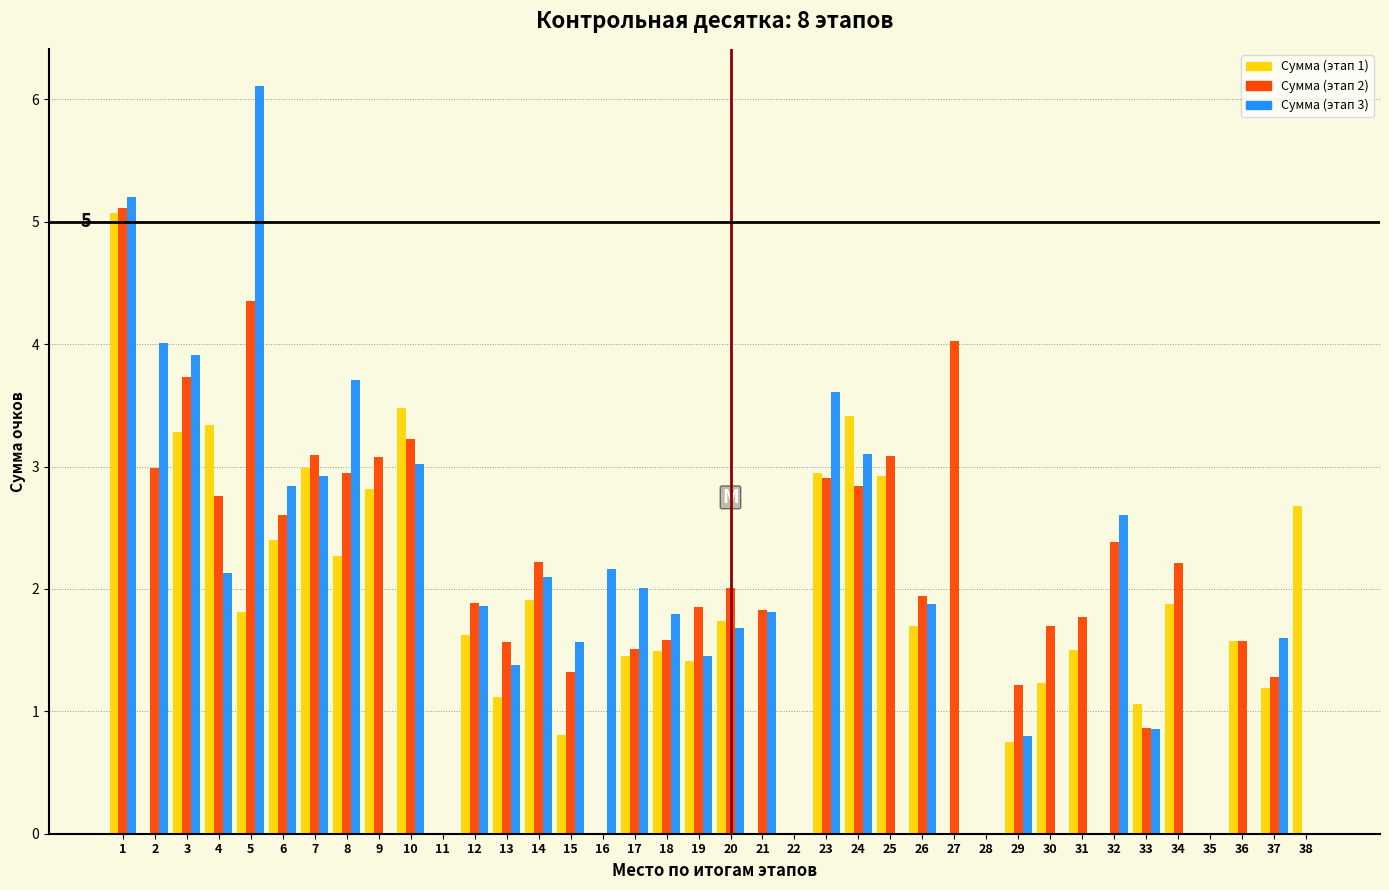

Which series changed the most between 1 and 13?

Сумма (этап 1)